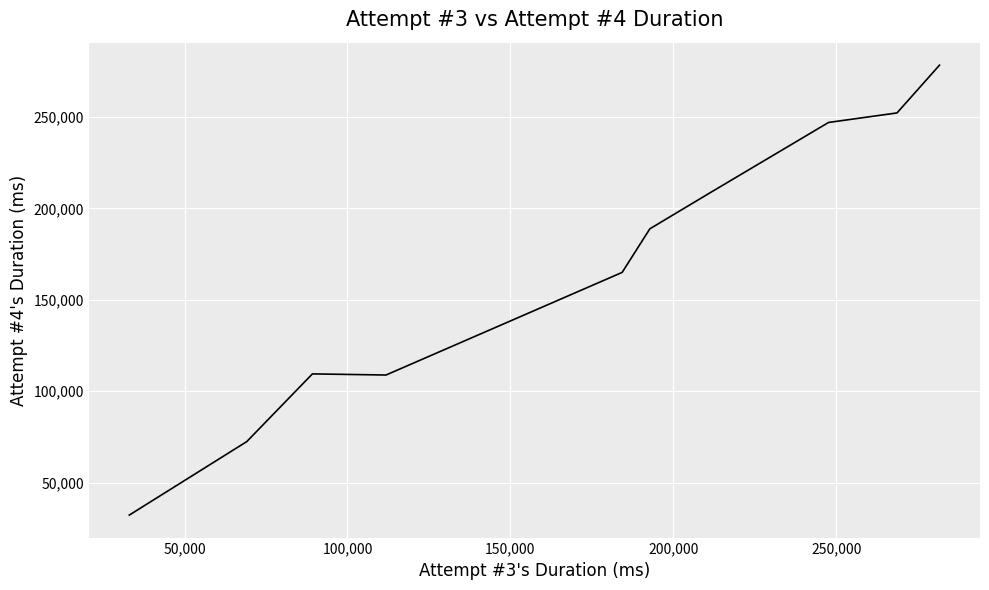

What is the average value?

166309